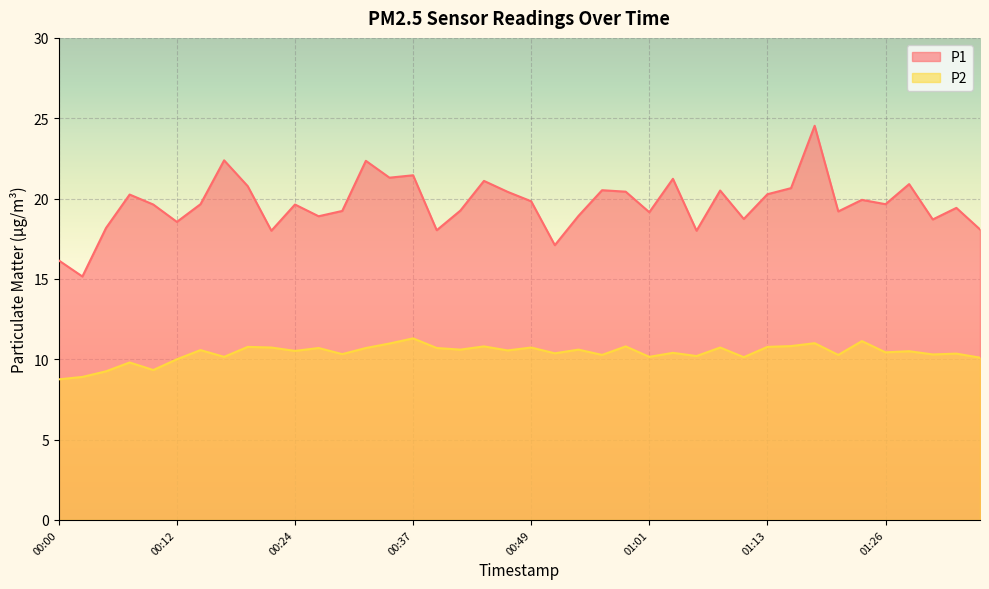

What is the label of the 16th point from the right?

00:59